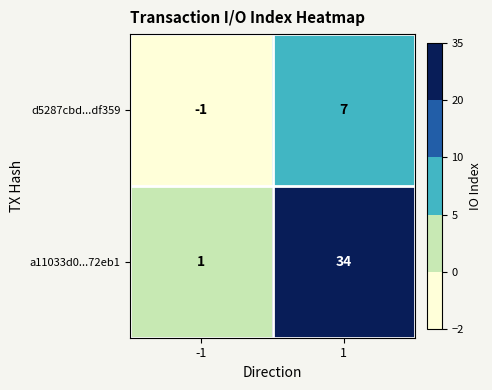

What is the difference between the maximum and minimum values in the d5287cbd...df359 series?

8